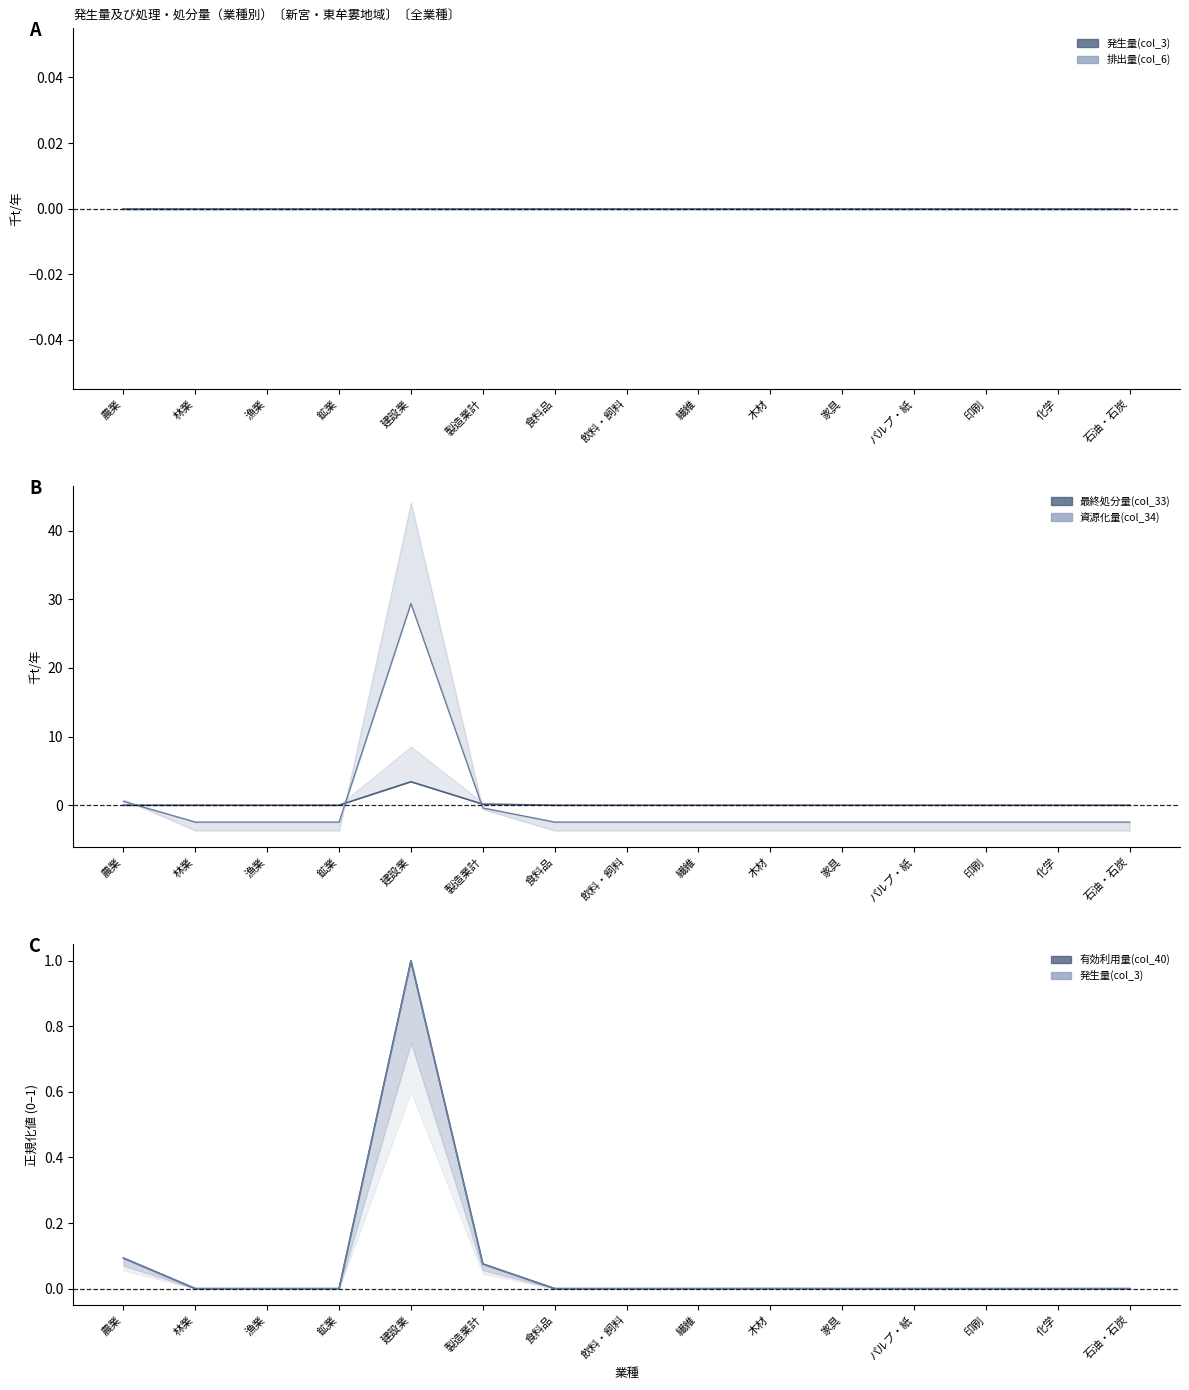

Is it true that 資源化量(col_34) equals -3.9 at 漁業?

False